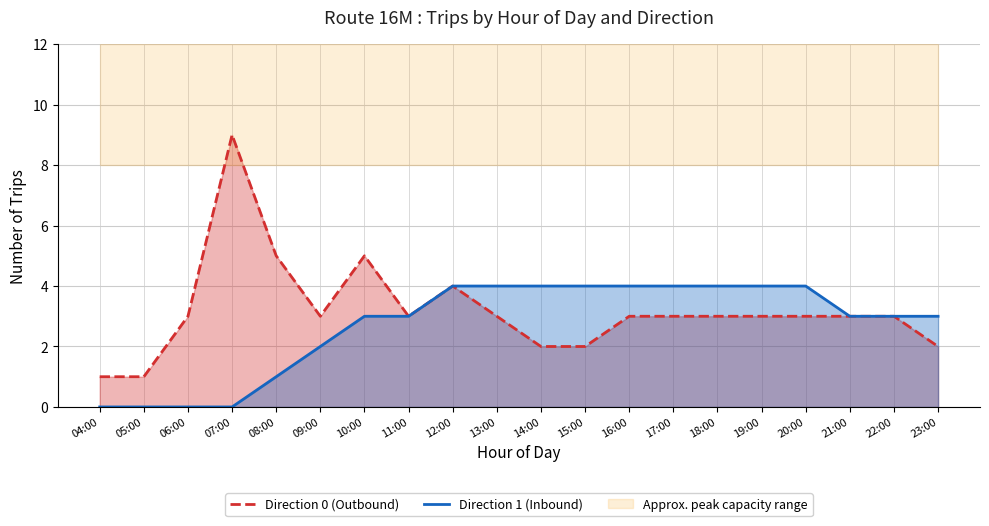

Where is the first local minimum for Direction 0 (Outbound)?

09:00